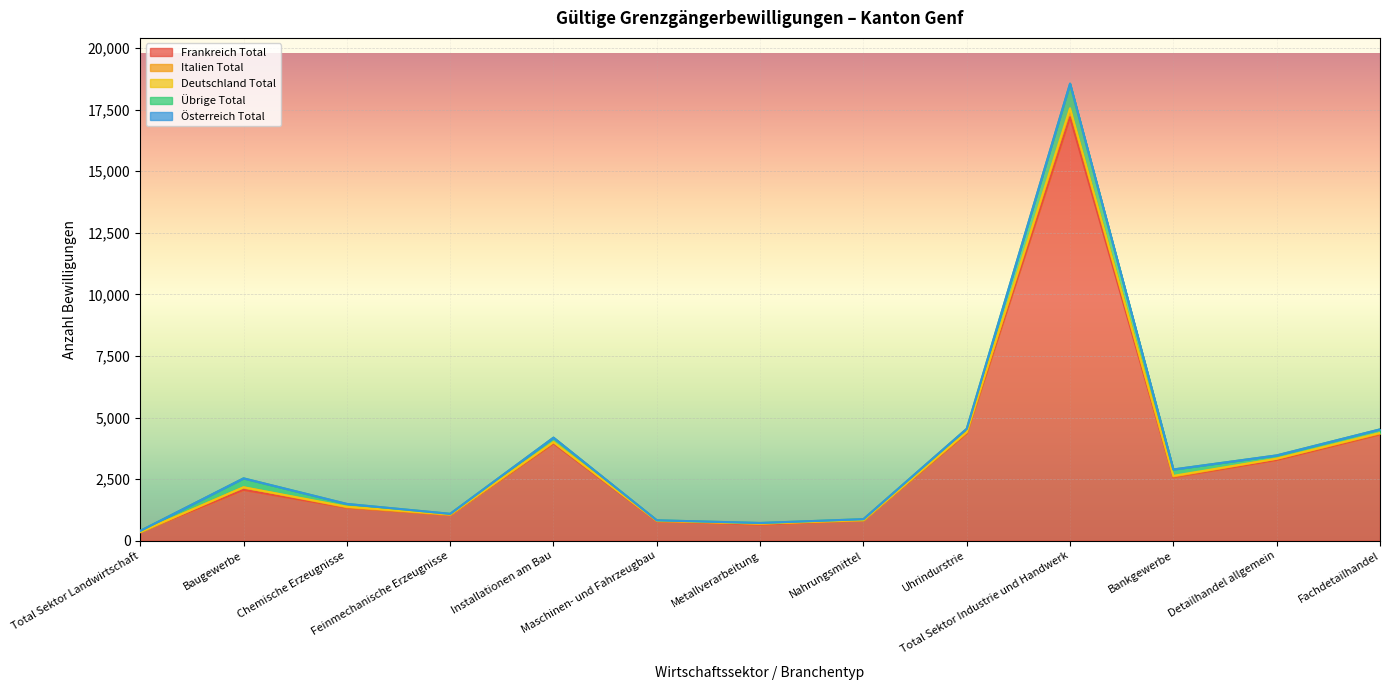

Between Uhrindurstrie and Bankgewerbe, which series saw the biggest shift?

Frankreich Total